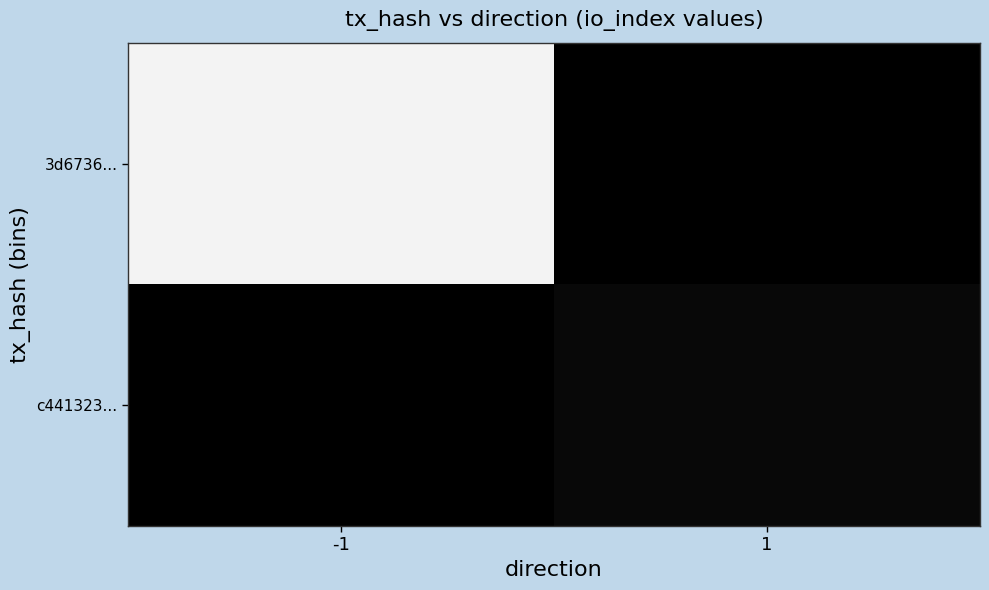

Which series changed the most between -1 and 1?

3d6736...